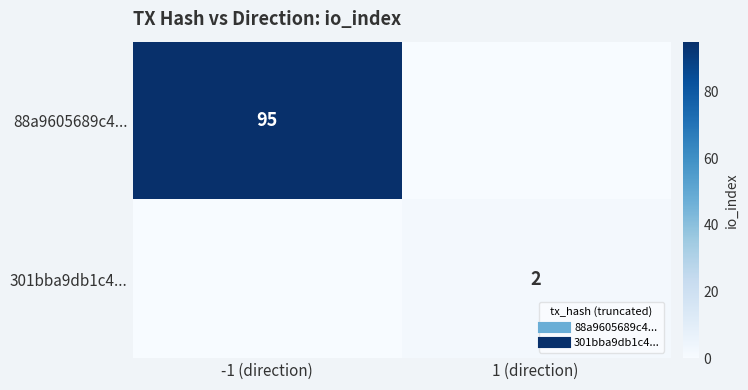

Which series has the largest total across all categories?

88a9605689c4...